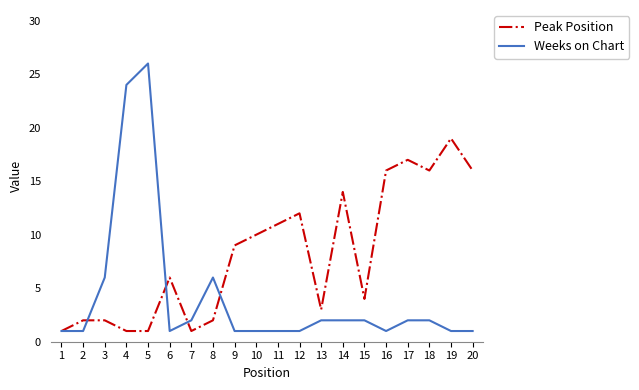

At which label is Peak Position closest to 10?

10